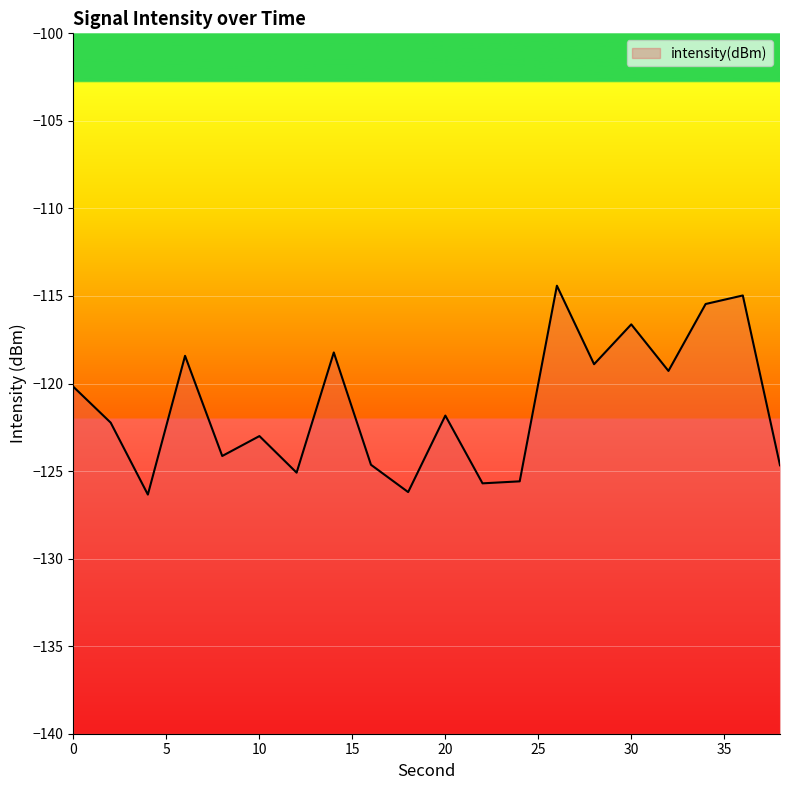

At which category does the data reach its first local peak?

6